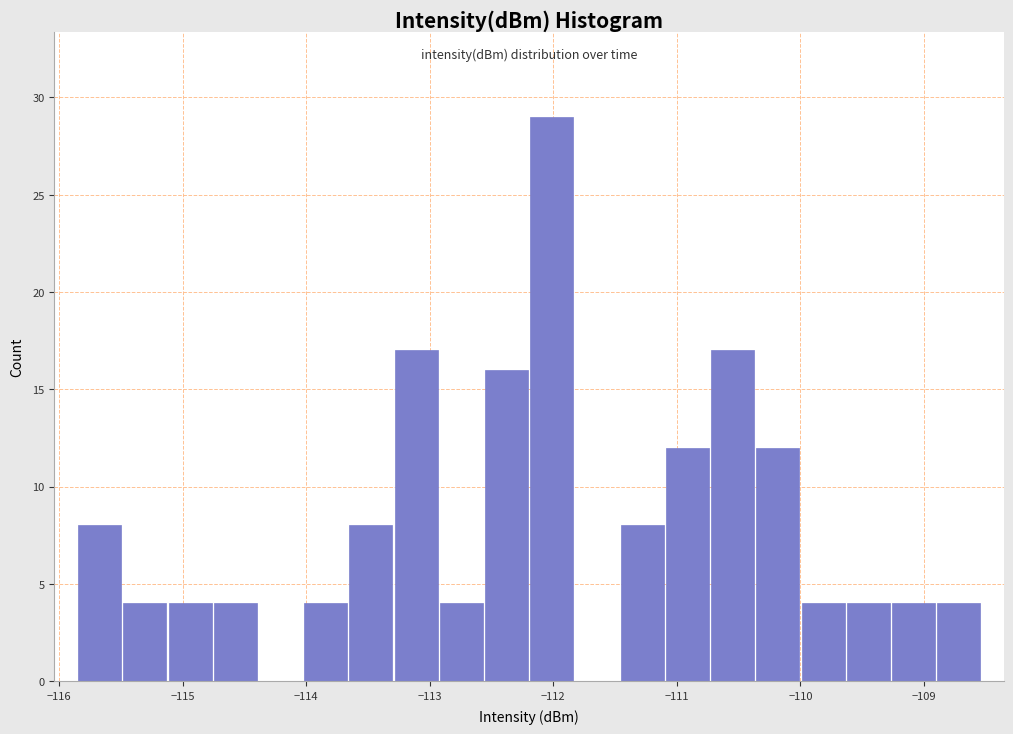

Around what value on the x-axis is the tallest bar? Give the approximate position of its centre, as read against the axis.

-112.0